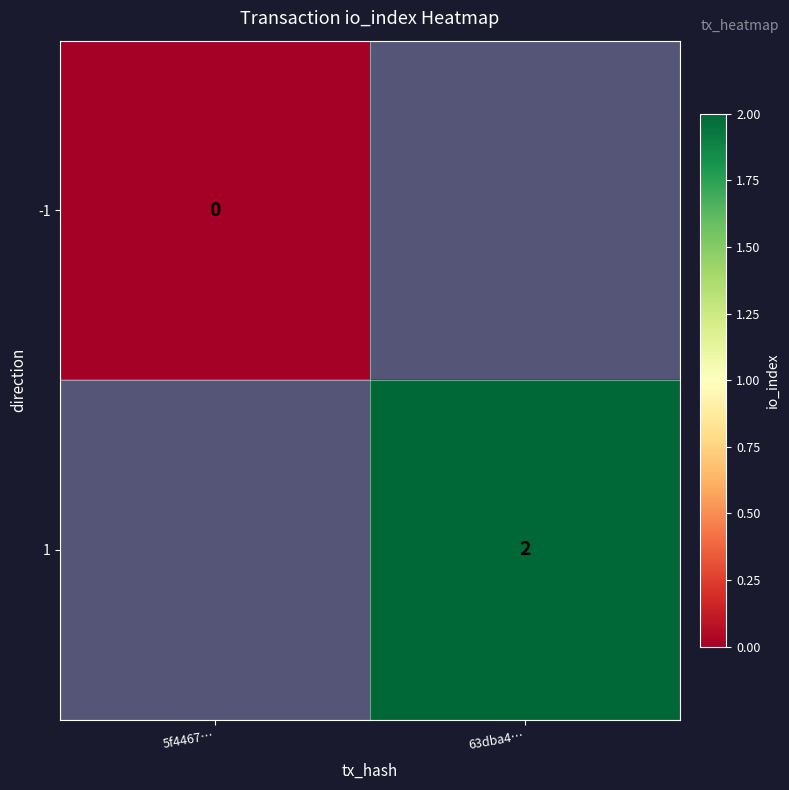

The value of 1 at 63dba4… is 3. True or false?

False